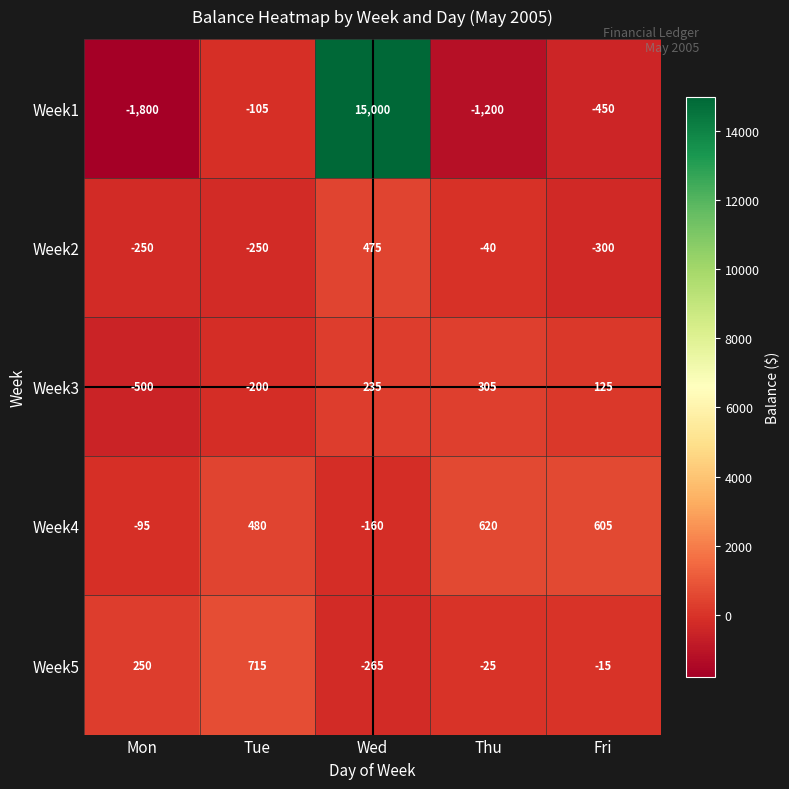

What is the total value across all series at Wed?

15285